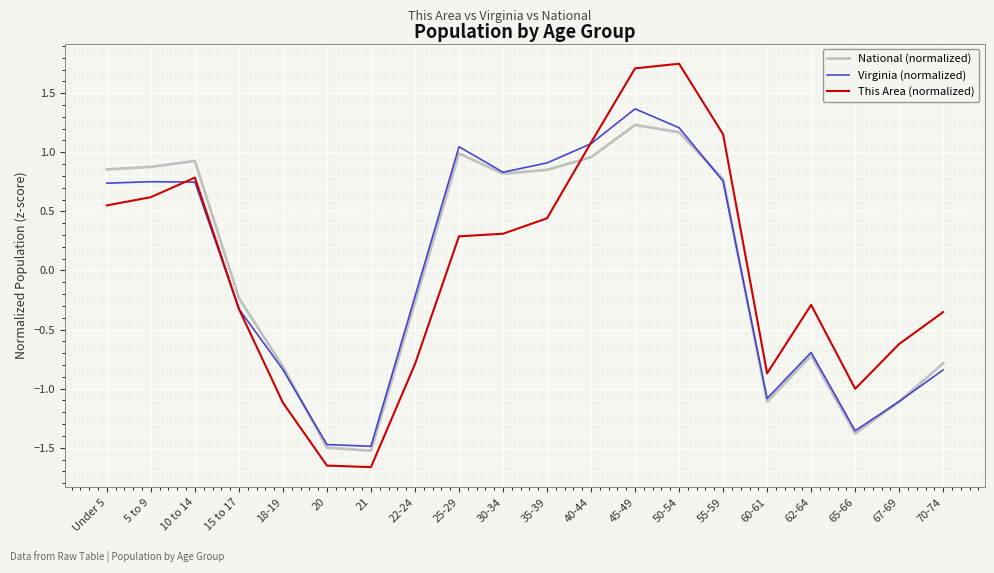

At which label does National (normalized) first exceed 0?

Under 5